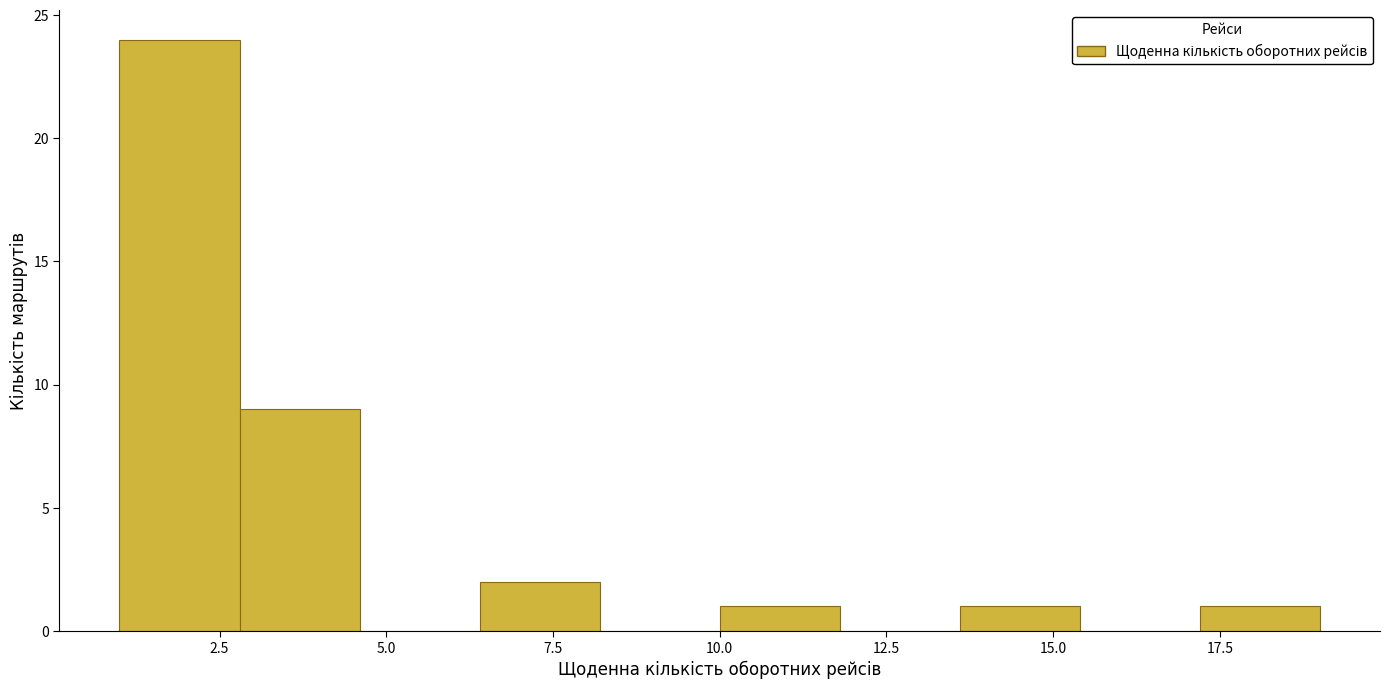

Around what value on the x-axis is the tallest bar? Give the approximate position of its centre, as read against the axis.

2.0